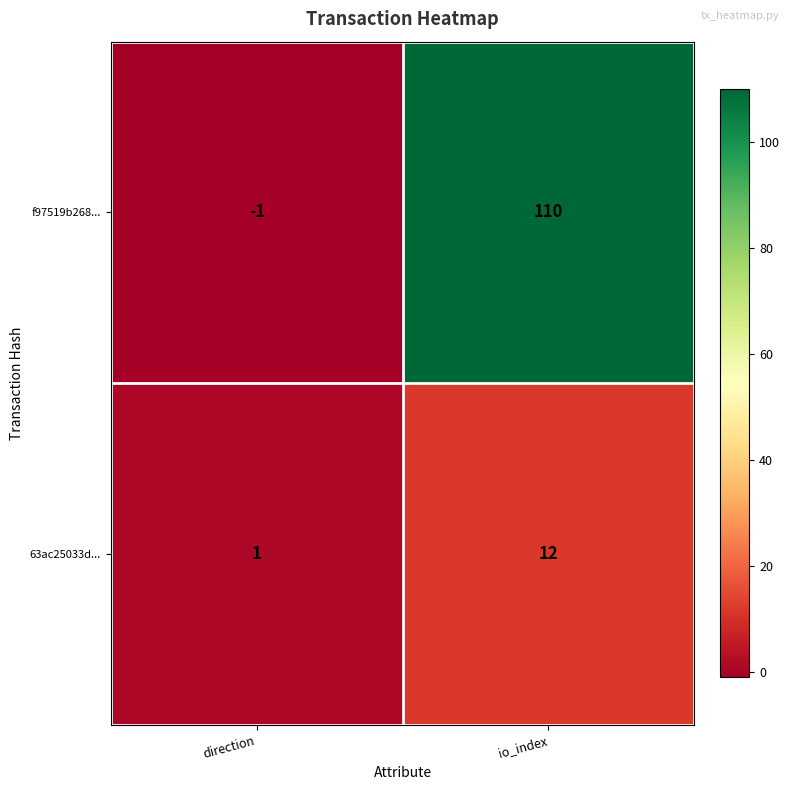

Count the number of categories in the chart.

2